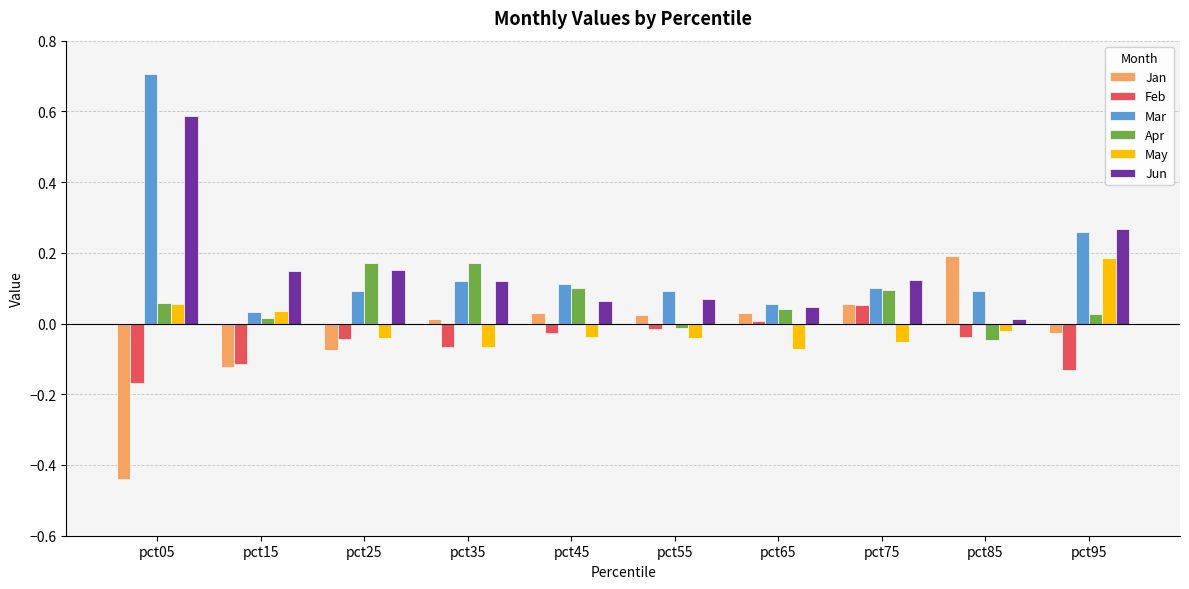

Which category has the lowest value in the Feb series?

pct05